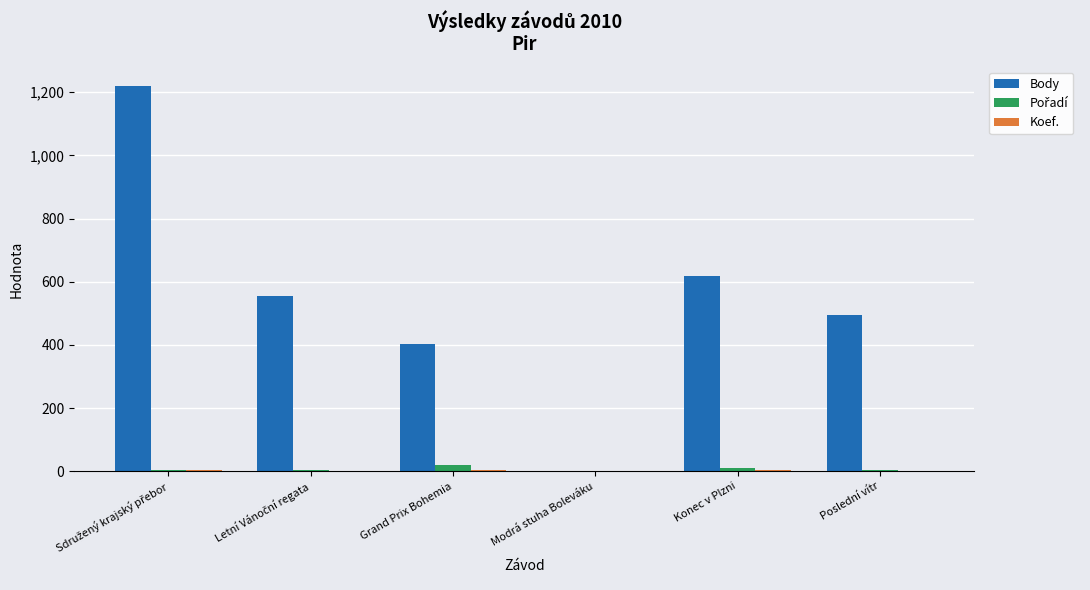

Count the number of data series in this chart.

3